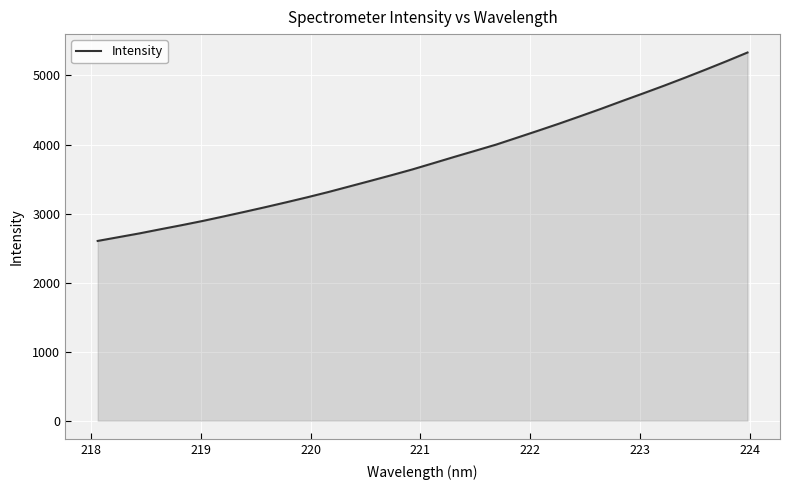

What is the difference between the maximum and minimum values?

2729.2